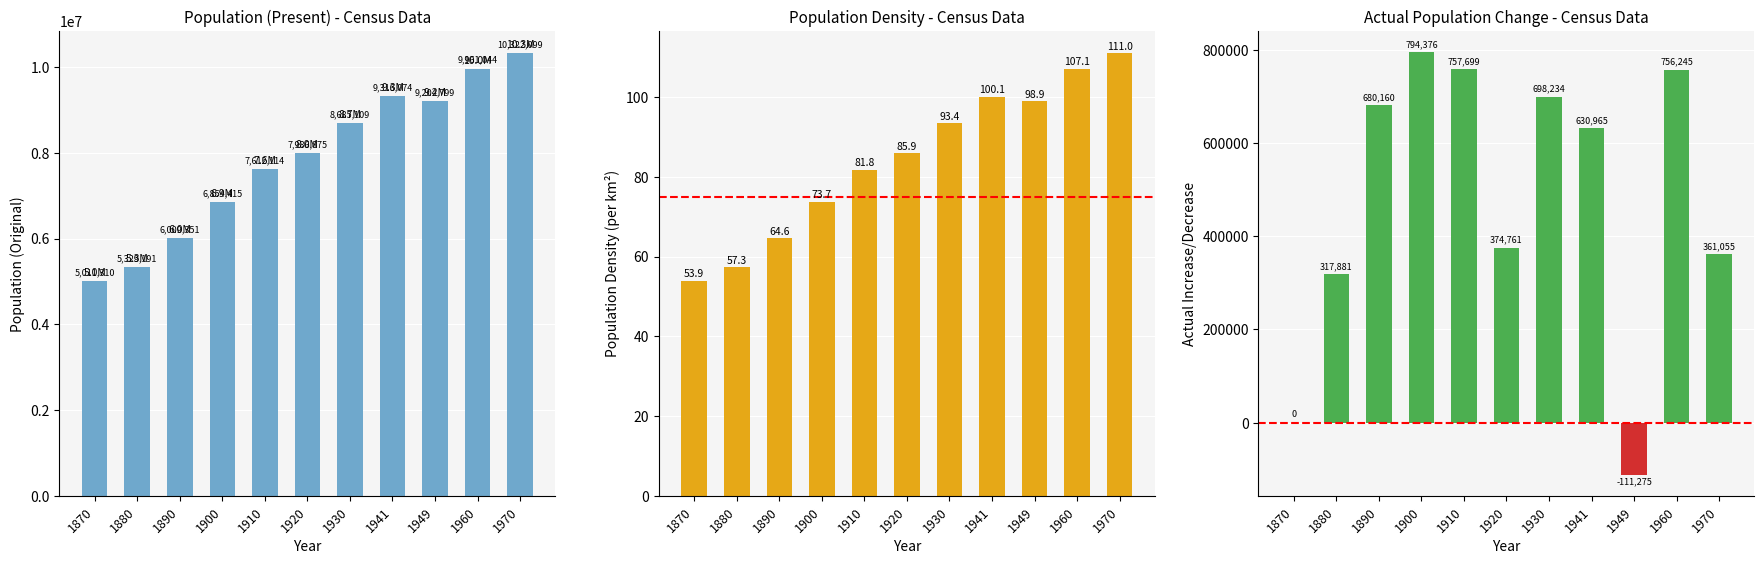

What is the maximum value shown in the chart?

10322099.0